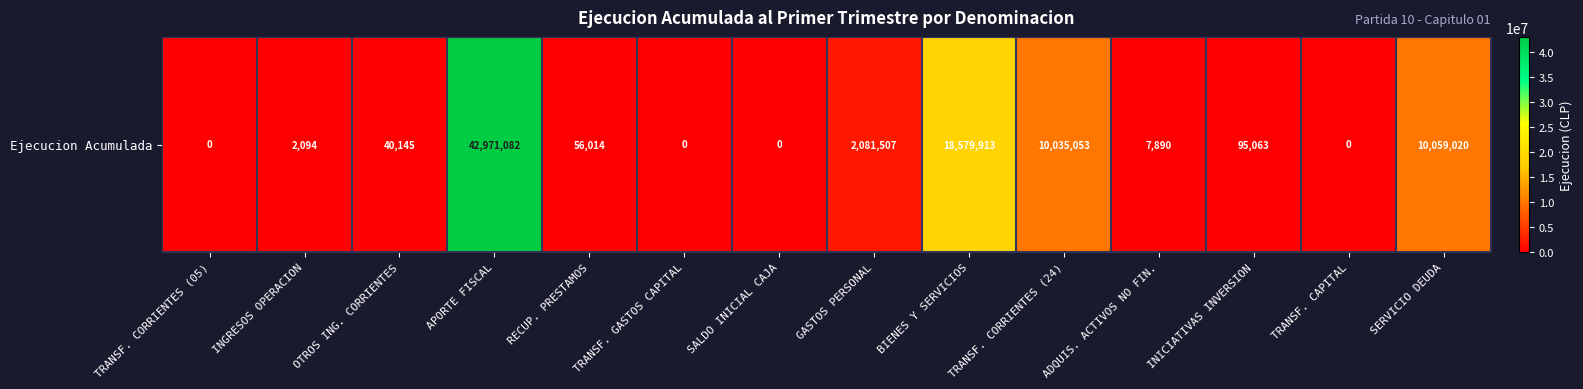

The value at BIENES Y SERVICIOS is 18579913. True or false?

True